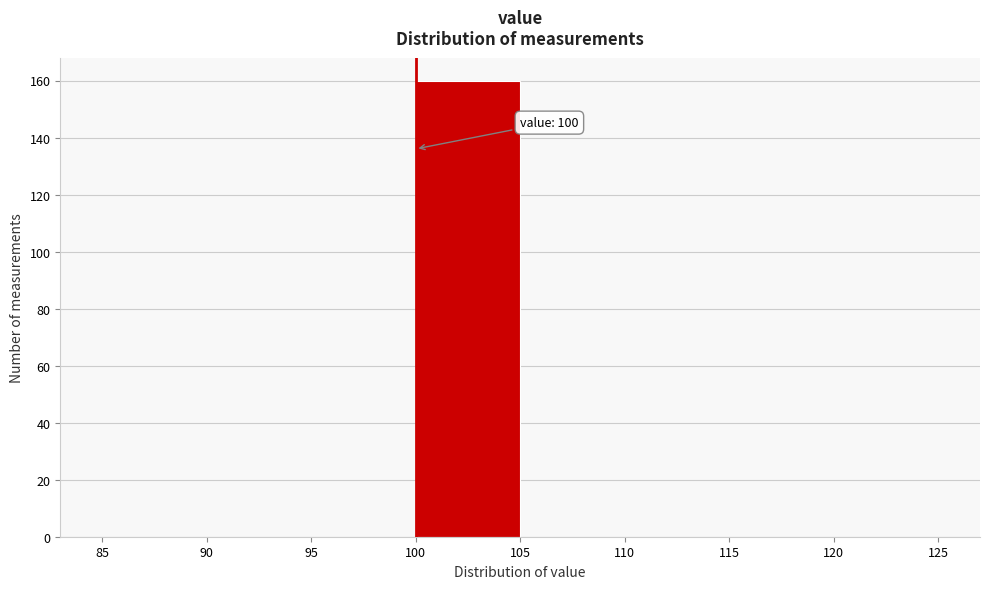

Which range on the x-axis has the tallest bar?

100 to 105